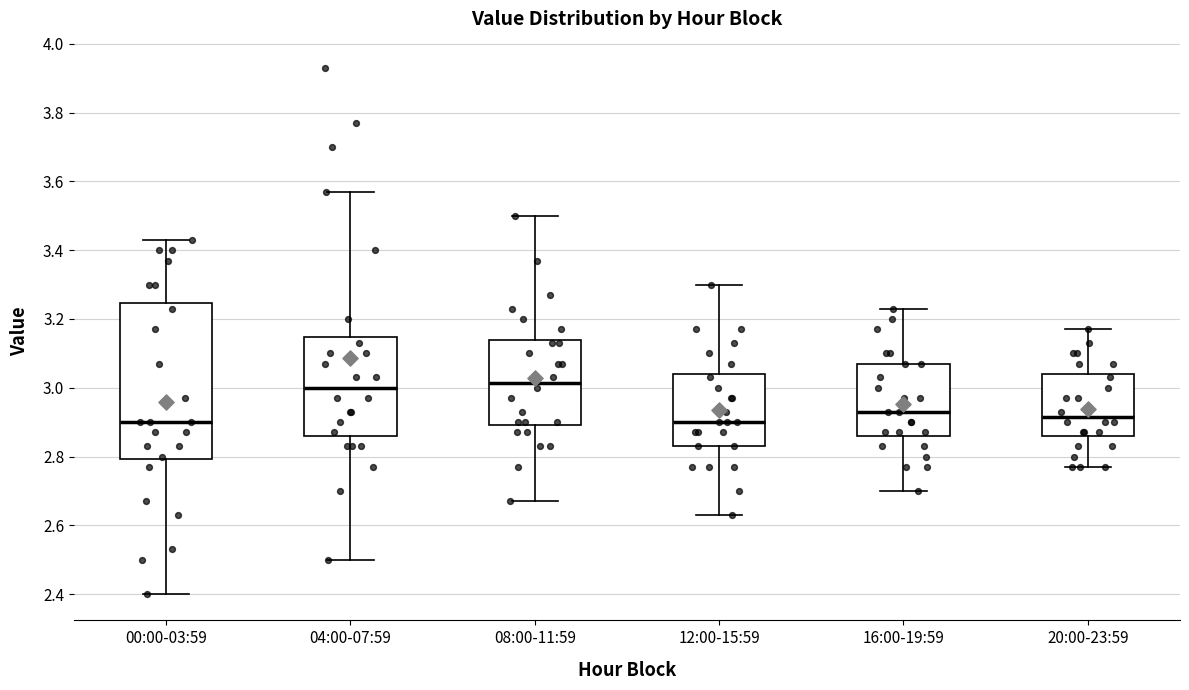

Where does the lower whisker of the box for 04:00-07:59 end on the y-axis? The values are not printed on the chart, so give them approximately, as read against the axis.

2.50